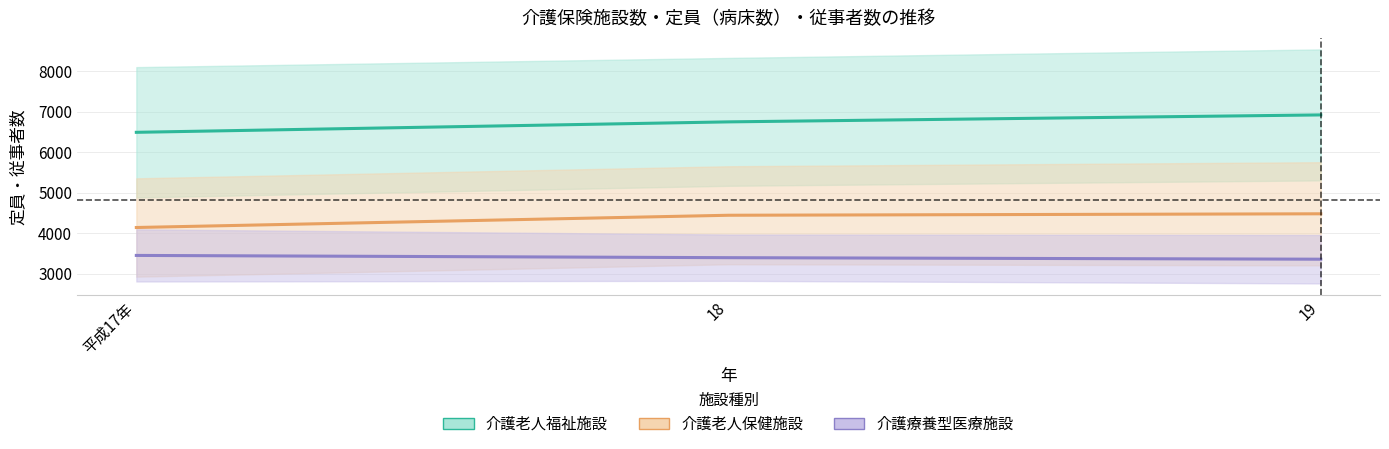

Which label corresponds to the smallest value in the chart?

19